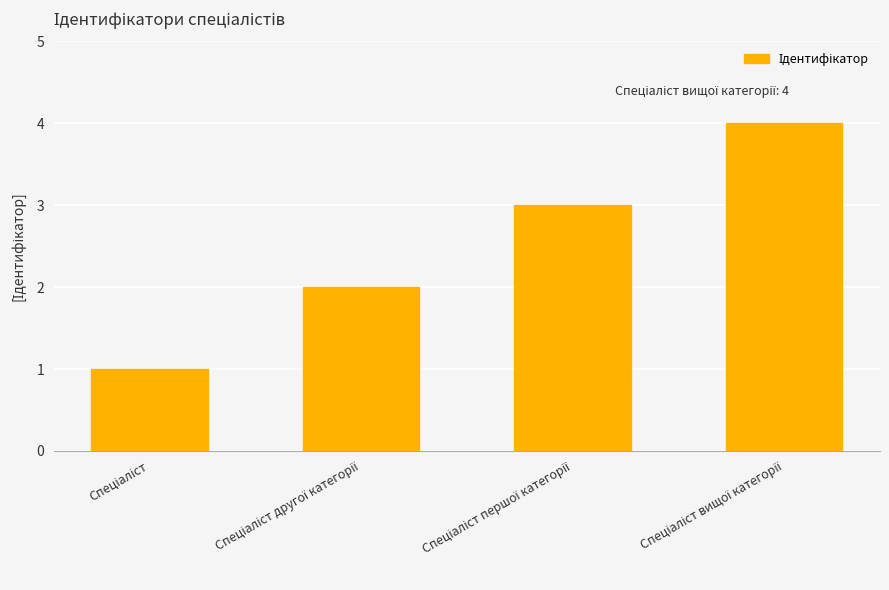

Count the values in the range 2 to 4.

3